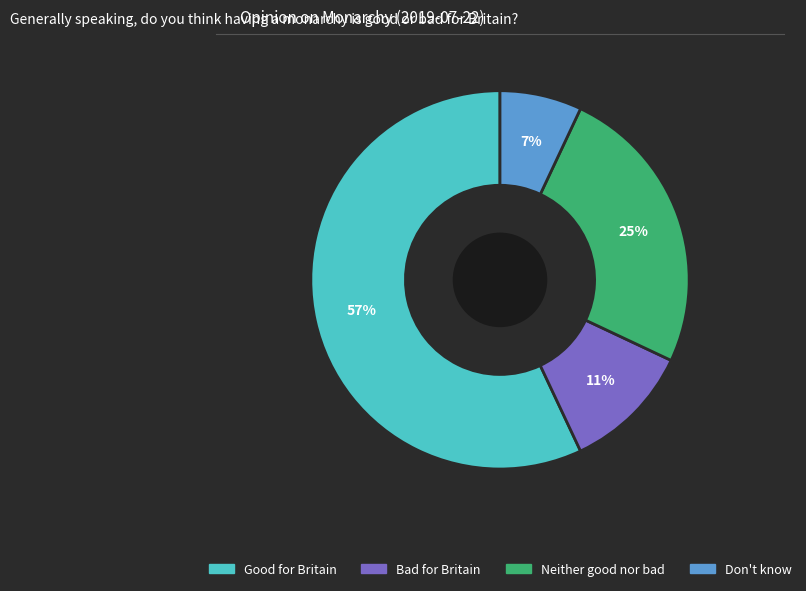

Which category accounts for the majority?

Good for Britain